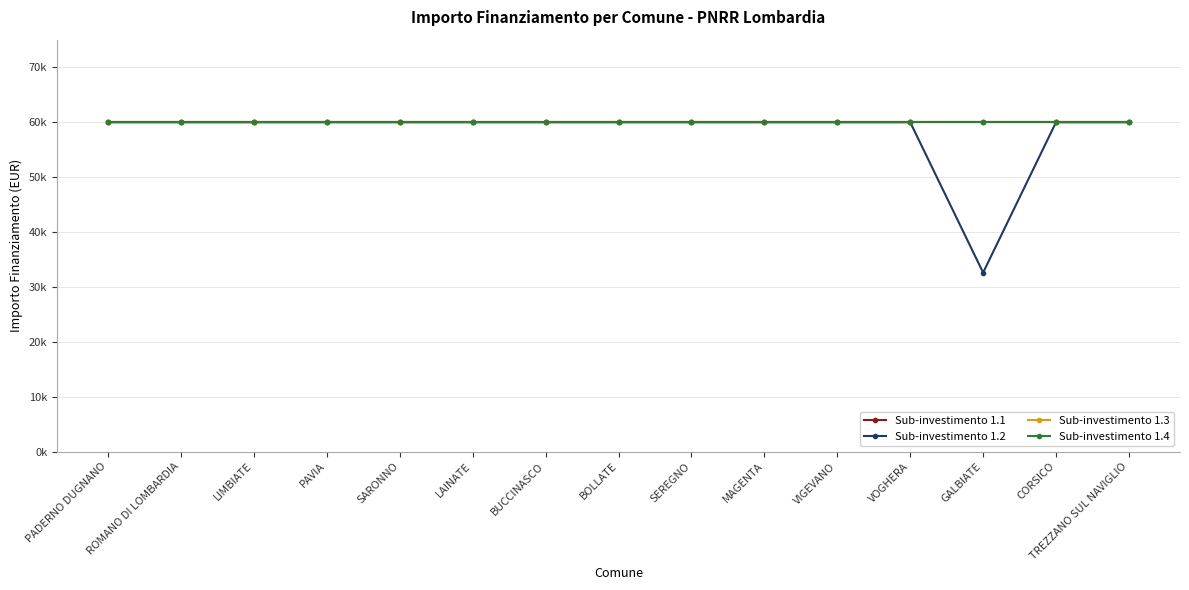

At how many categories does at least one series exceed 40822?

15